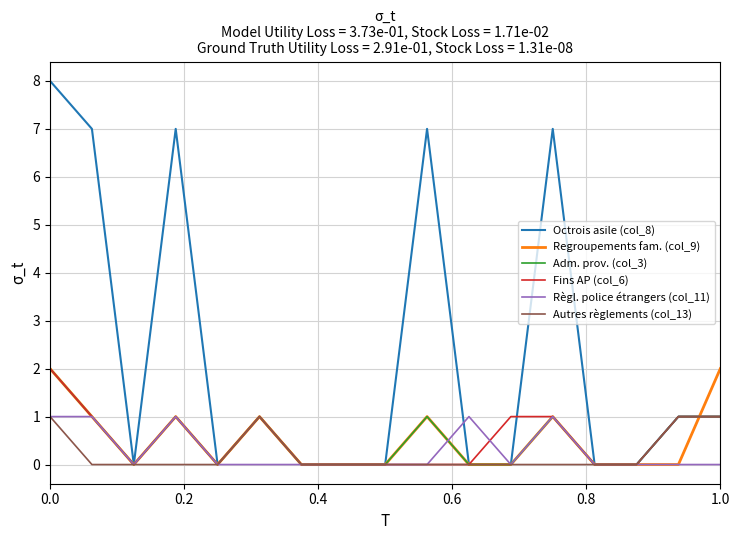

Which series has the largest range (max minus min)?

Octrois asile (col_8)